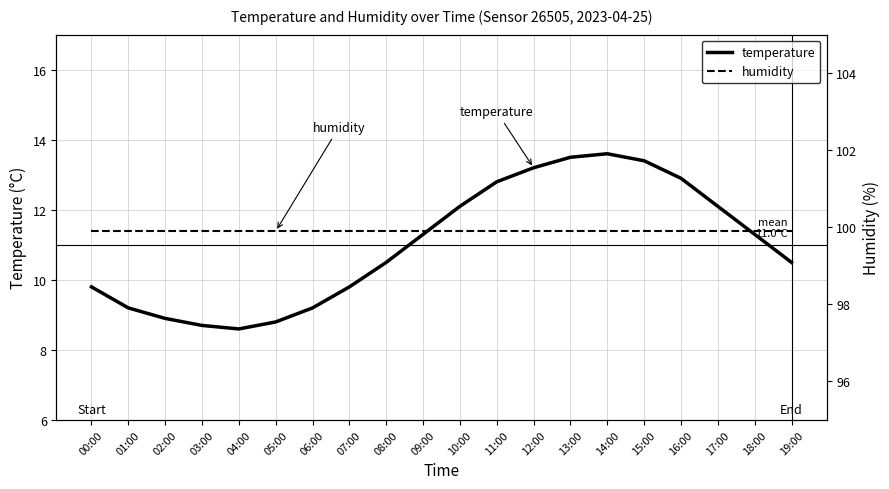

Reading left to right, what are all the values shown in this chart?

temperature: 9.8	9.2	8.9	8.7	8.6	8.8	9.2	9.8	10.5	11.3	12.1	12.8	13.2	13.5	13.6	13.4	12.9	12.1	11.3	10.5
humidity: 99.9	99.9	99.9	99.9	99.9	99.9	99.9	99.9	99.9	99.9	99.9	99.9	99.9	99.9	99.9	99.9	99.9	99.9	99.9	99.9